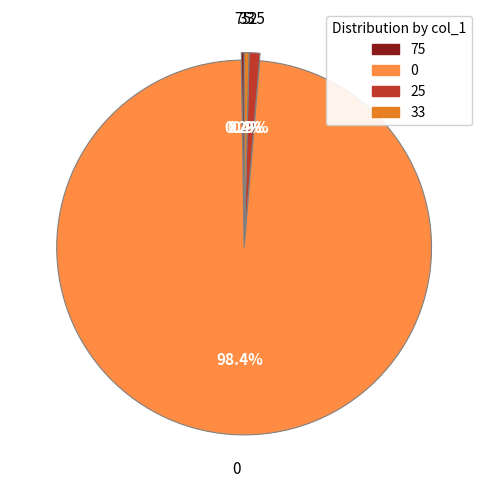

Is there a majority slice in this chart?

Yes